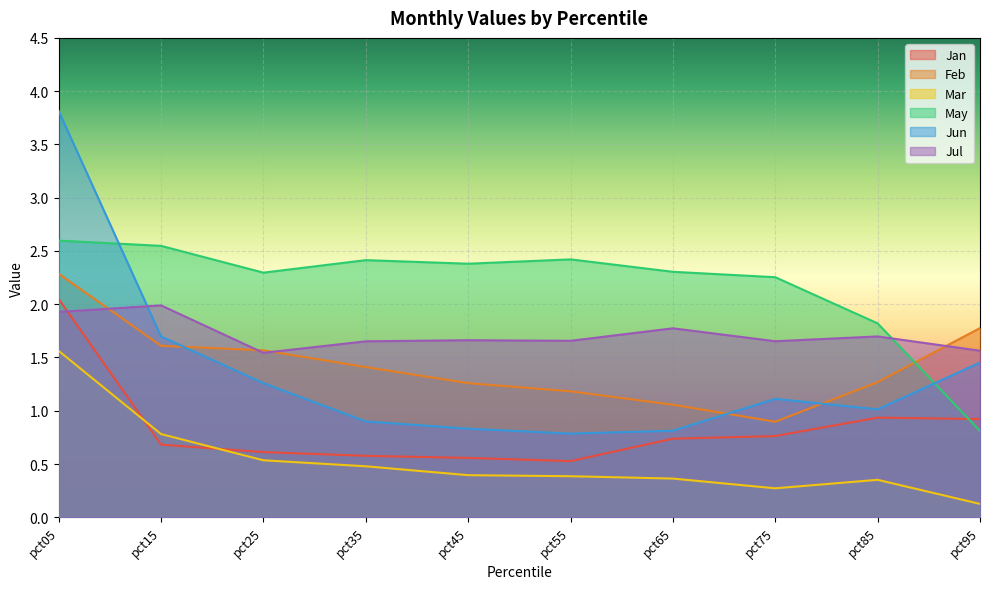

Reading left to right, extract all data points from this chart.

Jan: 2.0	0.7	0.6	0.6	0.6	0.5	0.7	0.8	0.9	0.9
Feb: 2.3	1.6	1.6	1.4	1.3	1.2	1.1	0.9	1.3	1.8
Mar: 1.6	0.8	0.5	0.5	0.4	0.4	0.4	0.3	0.4	0.1
May: 2.6	2.5	2.3	2.4	2.4	2.4	2.3	2.3	1.8	0.8
Jun: 3.8	1.7	1.3	0.9	0.8	0.8	0.8	1.1	1.0	1.5
Jul: 1.9	2.0	1.5	1.7	1.7	1.7	1.8	1.7	1.7	1.6